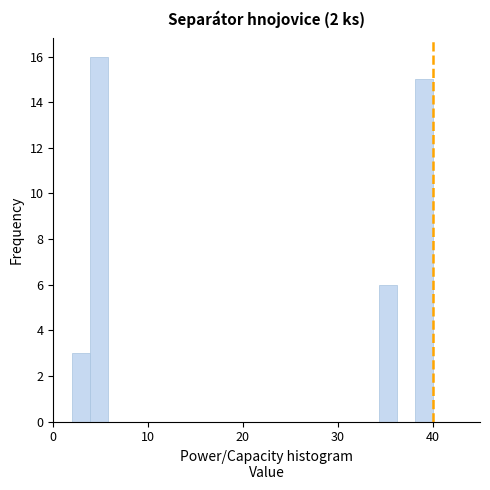

Read against the x-axis, roughly where is the centre of the tallest bar?

5